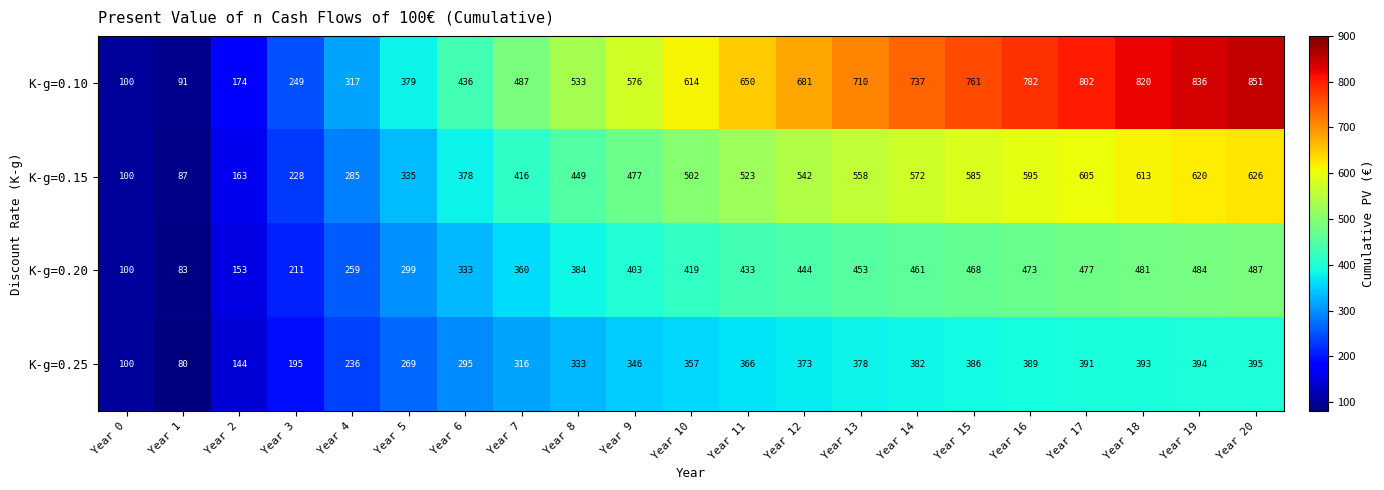

What is the difference between the highest and lowest values at Year 10?

257